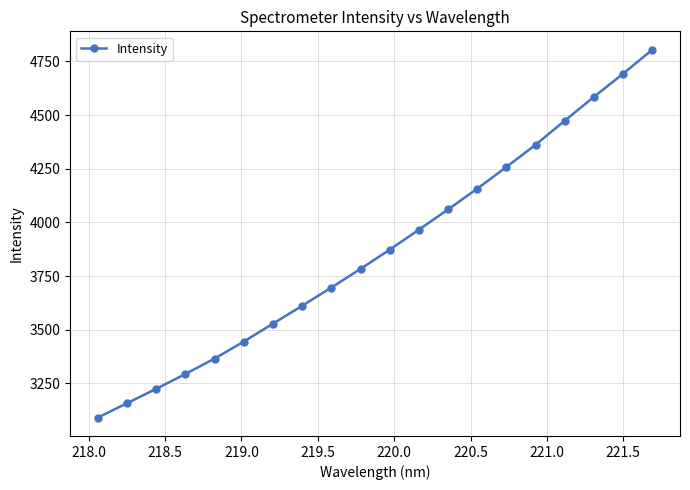

What is the sum of all values?

77427.8